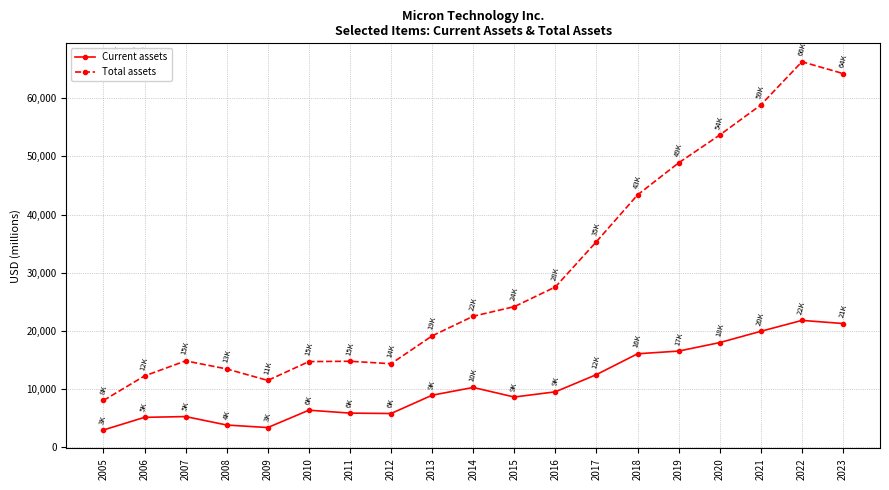

What is the total value across all series at 2020?

71643